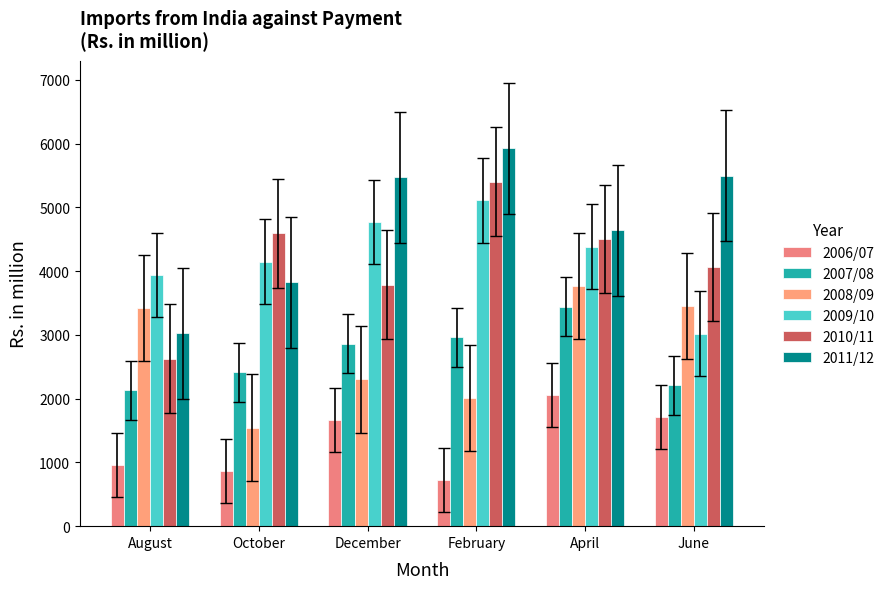

The value of 2008/09 at December is 1420.3. True or false?

False